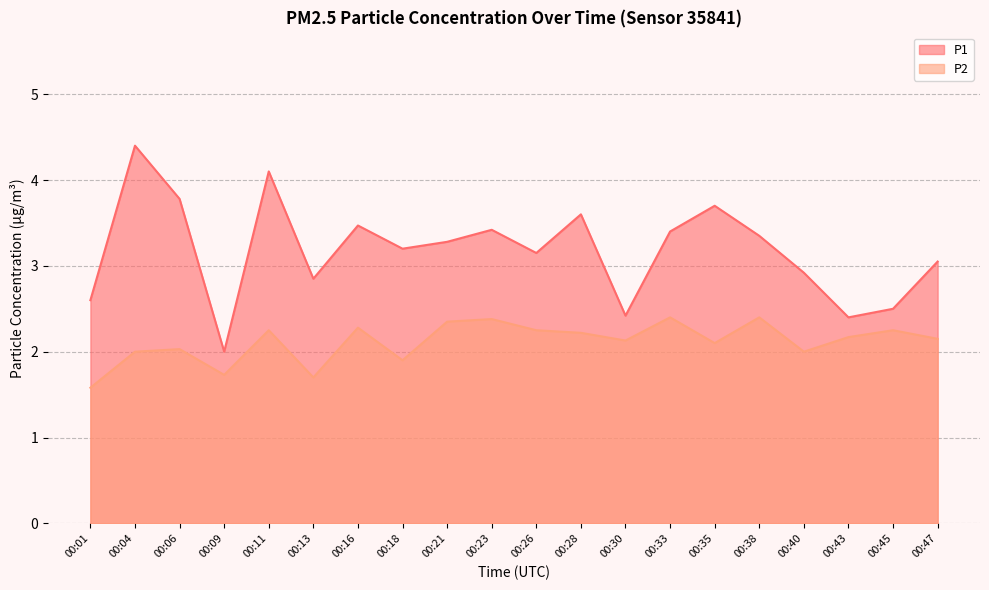

True or false: P2 and P1 intersect in this chart.

False